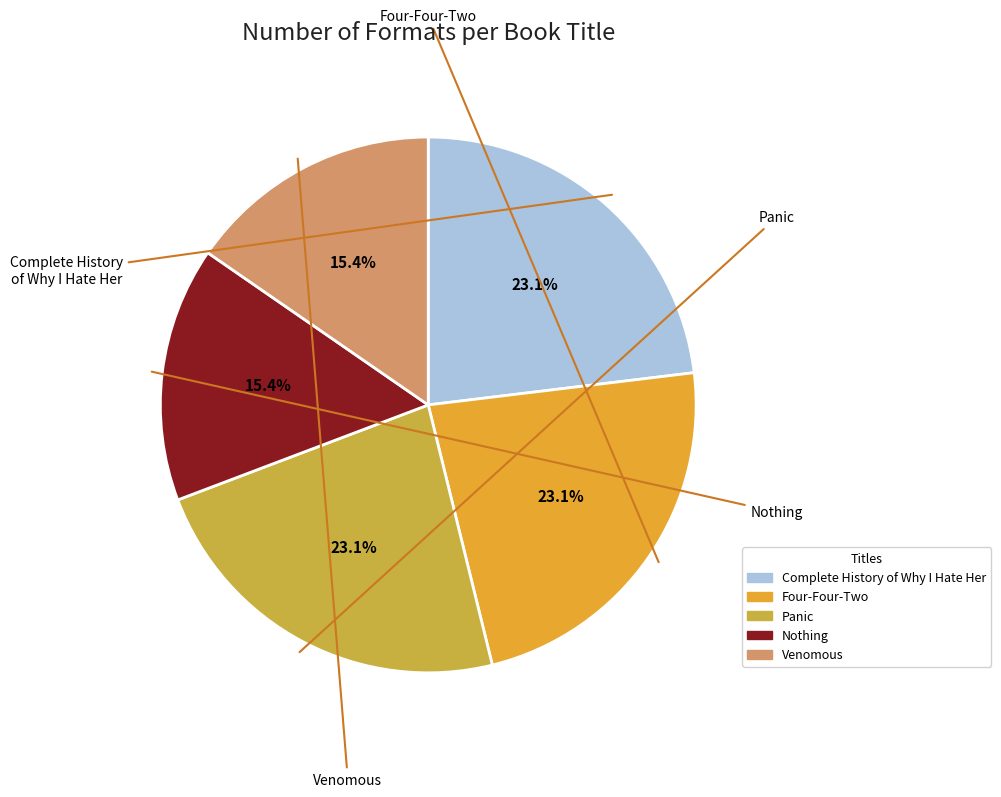

Is there any slice that represents more than half of the pie?

No